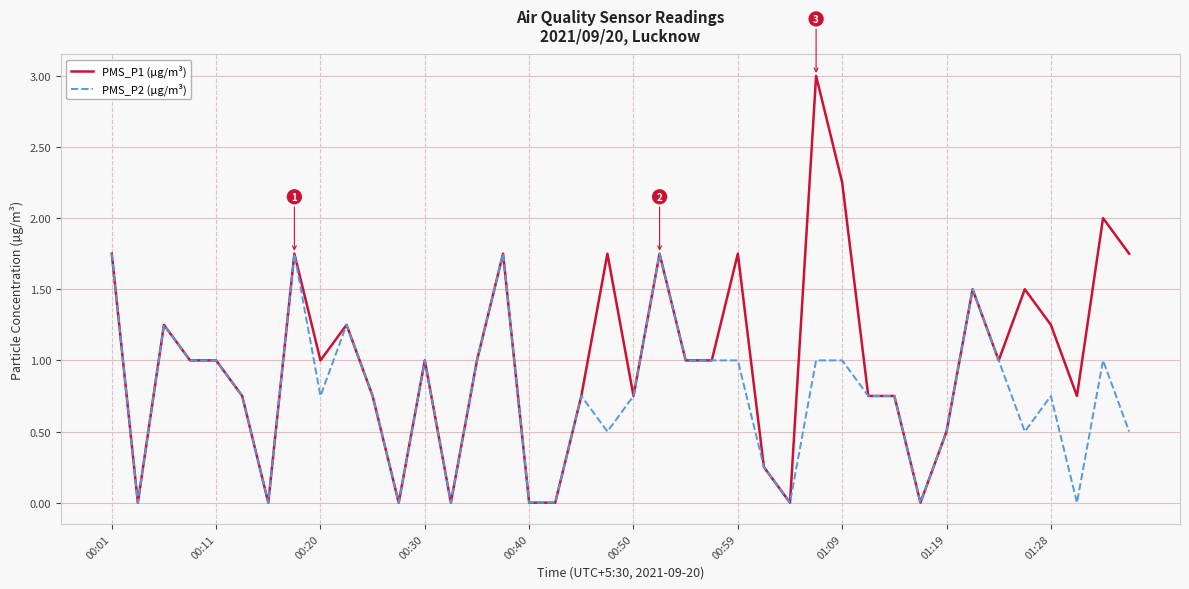

What is the greatest value displayed?

3.0